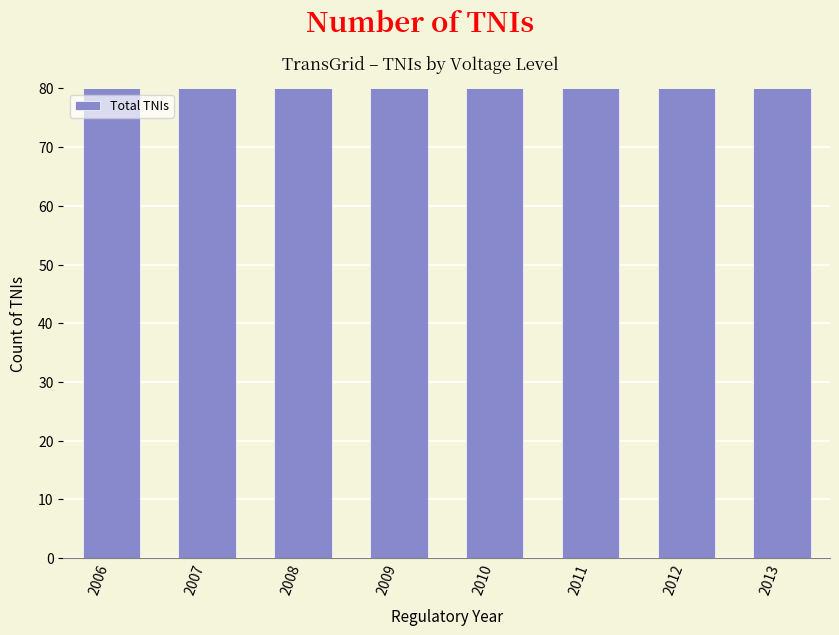

How many bars are there in total?

8